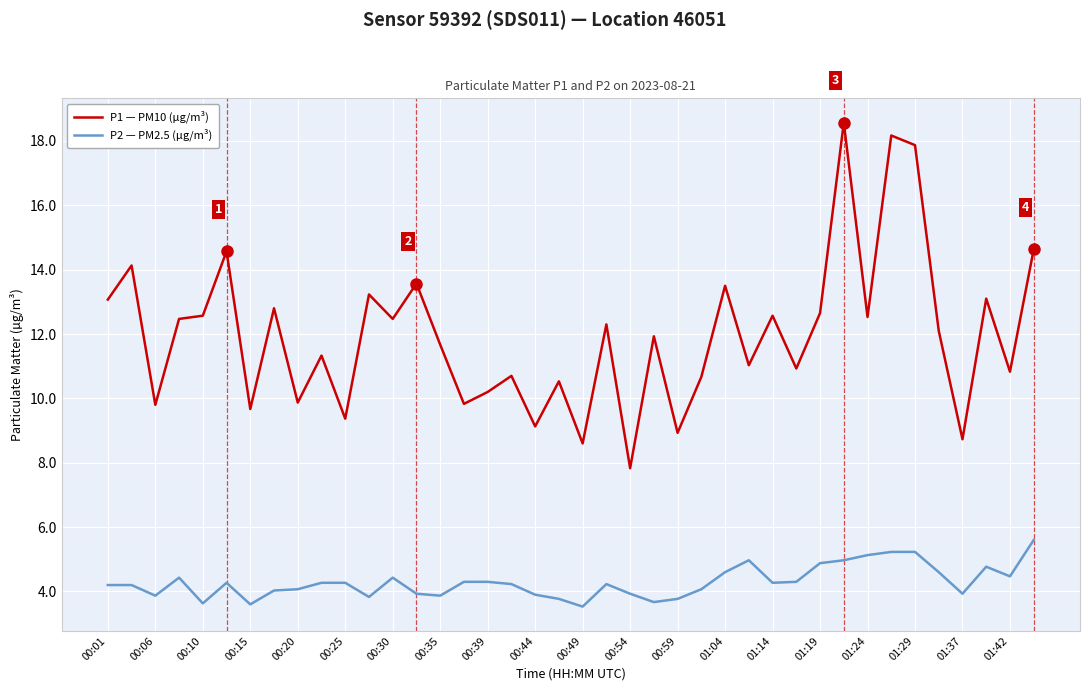

What is the lowest value of the P1 — PM10 (µg/m³) series?

7.8